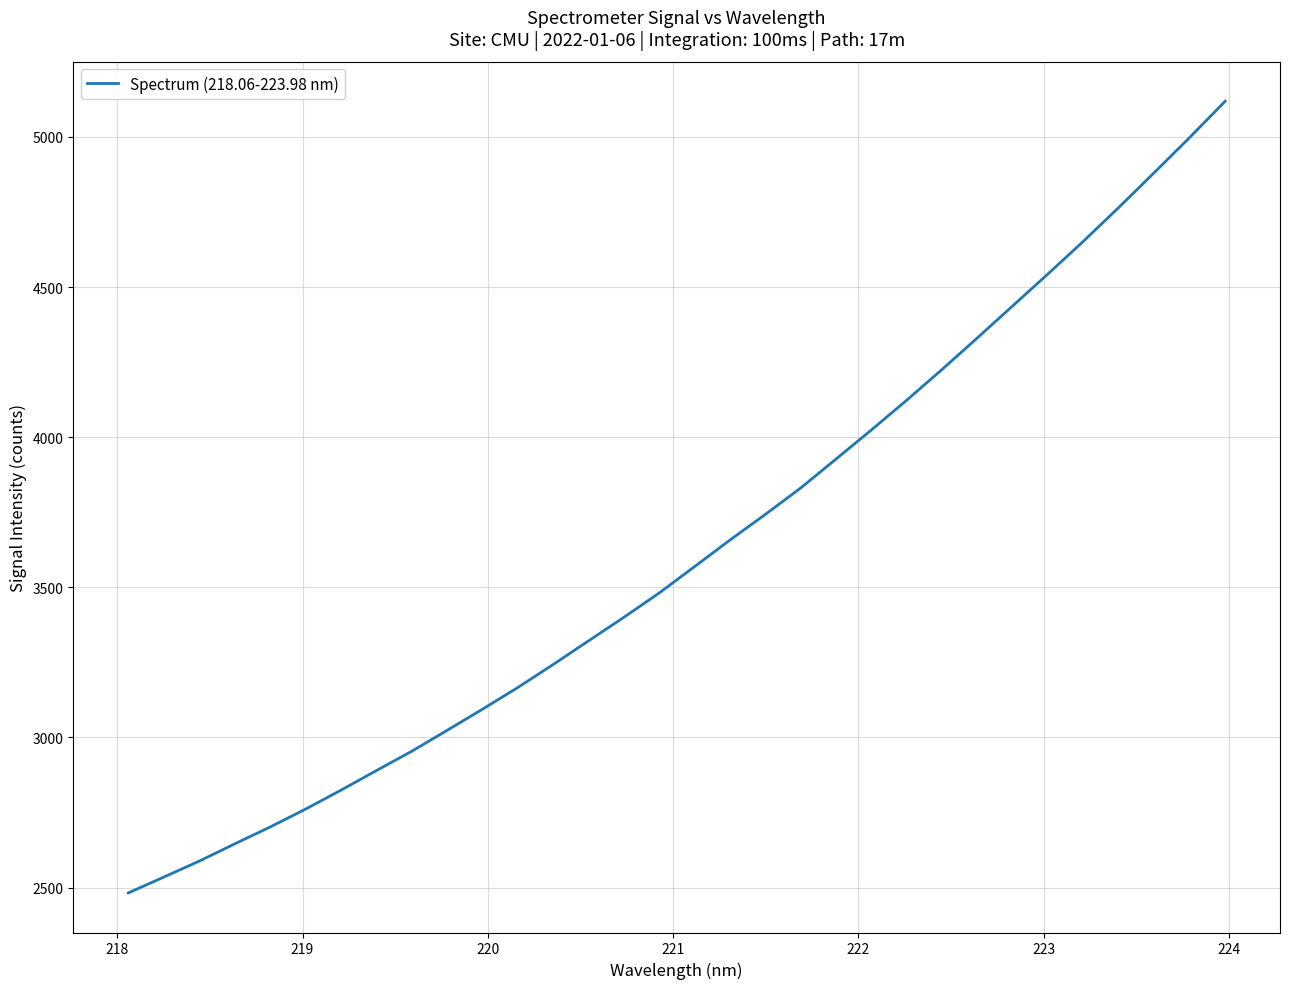

What is the maximum value shown in the chart?

5118.6